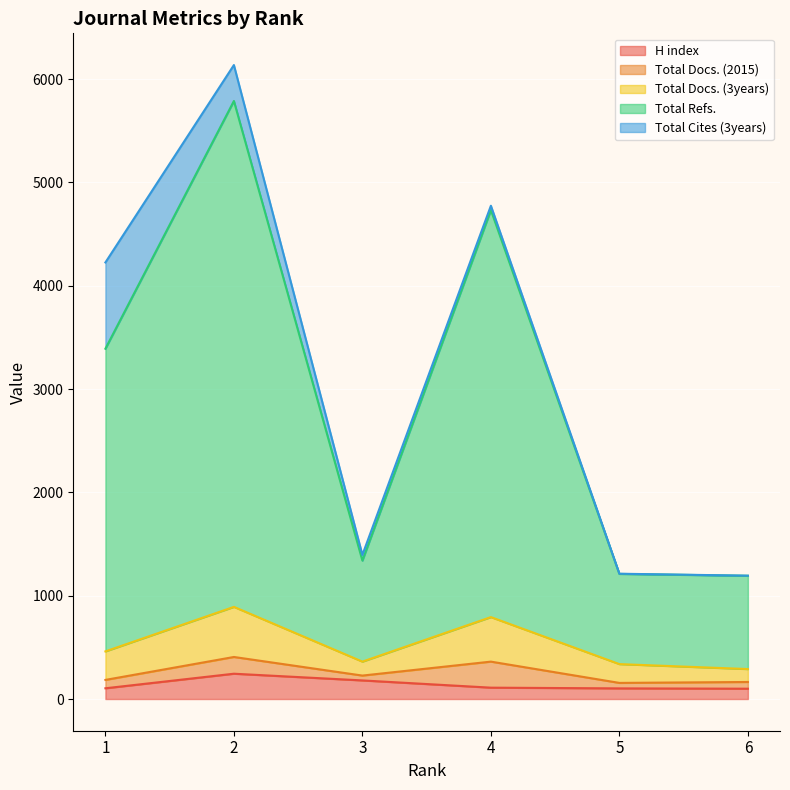

True or false: Total Refs. and H index cross at least once.

False